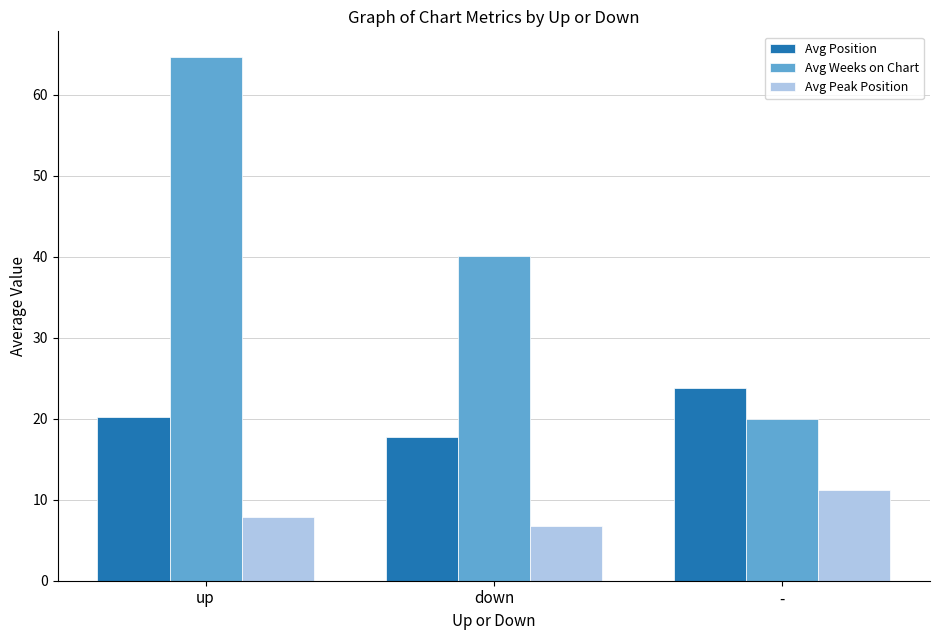

Does the chart contain stacked bars?

No